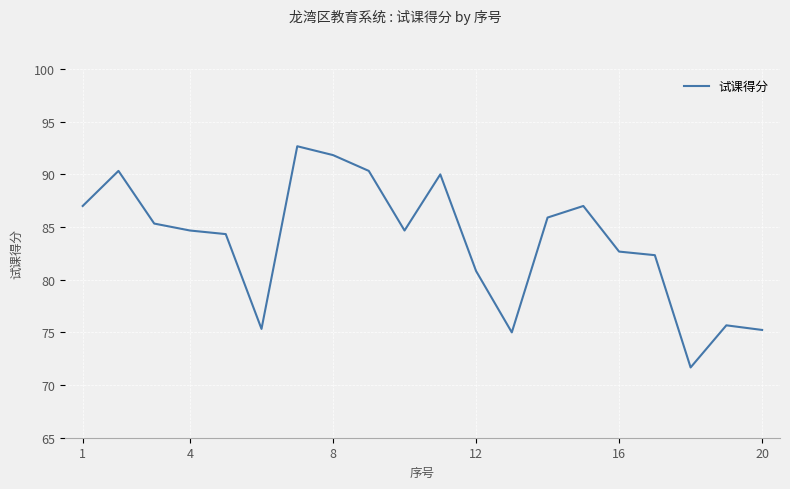

How many categories are shown in the chart?

20